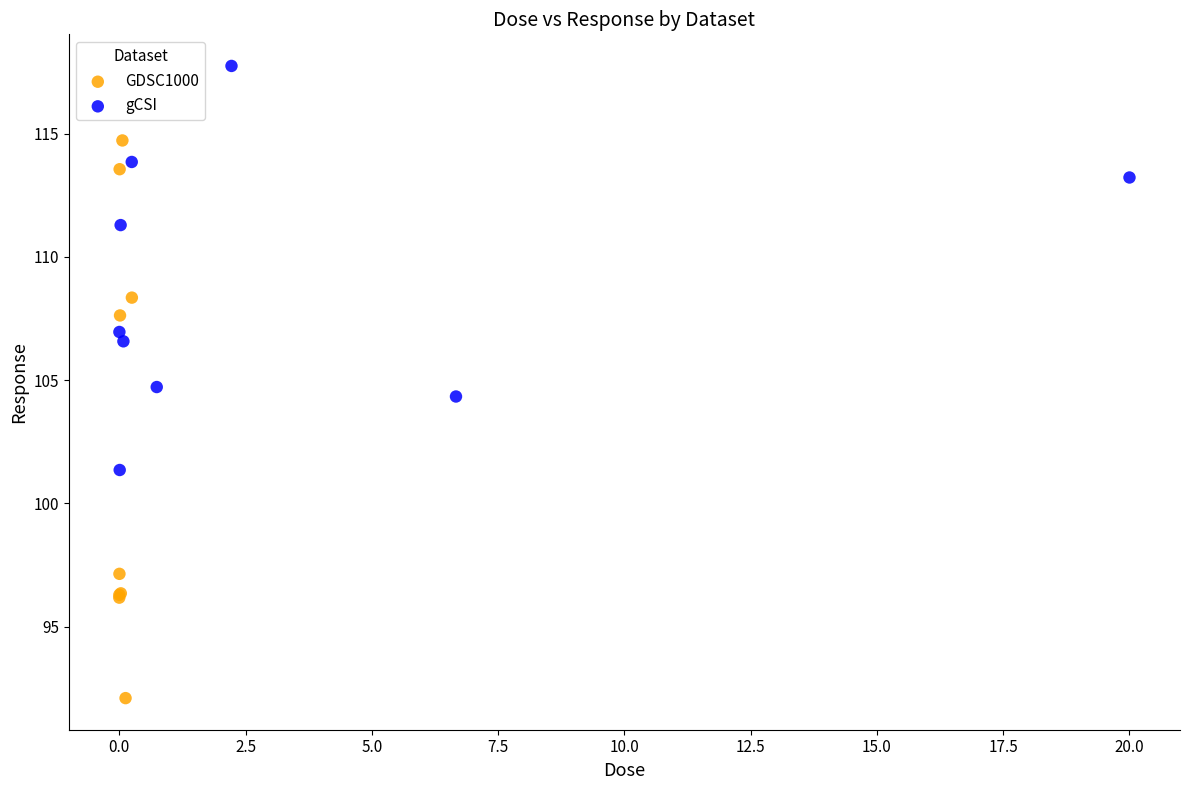

Which series contains the highest Y value?

gCSI